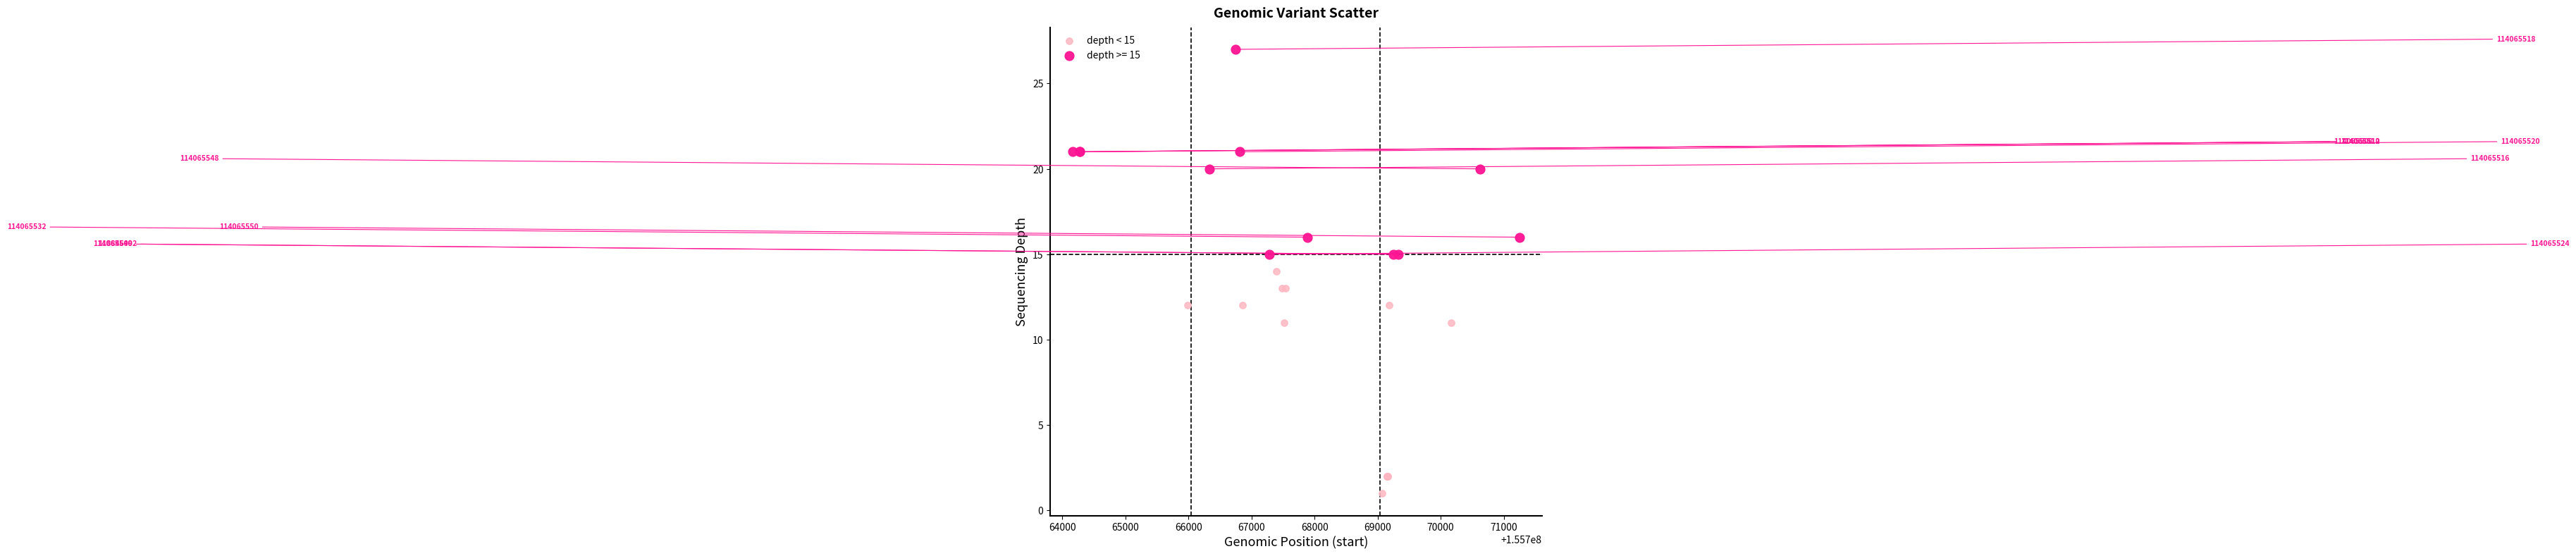

Which series contains the lowest Y value?

depth < 15